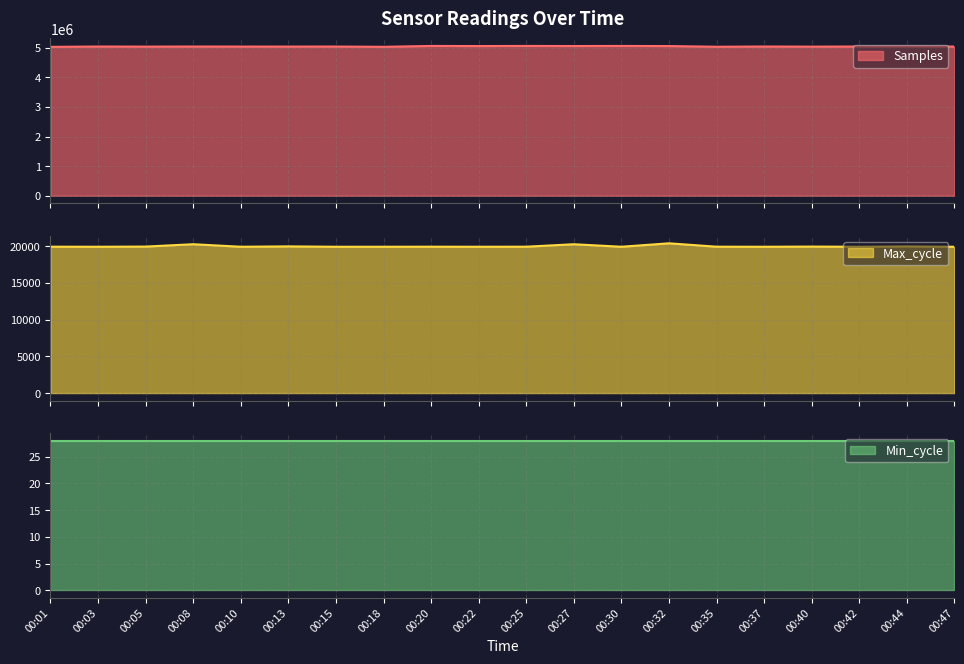

What is the difference between the Max_cycle values at 00:25 and 00:13?

43